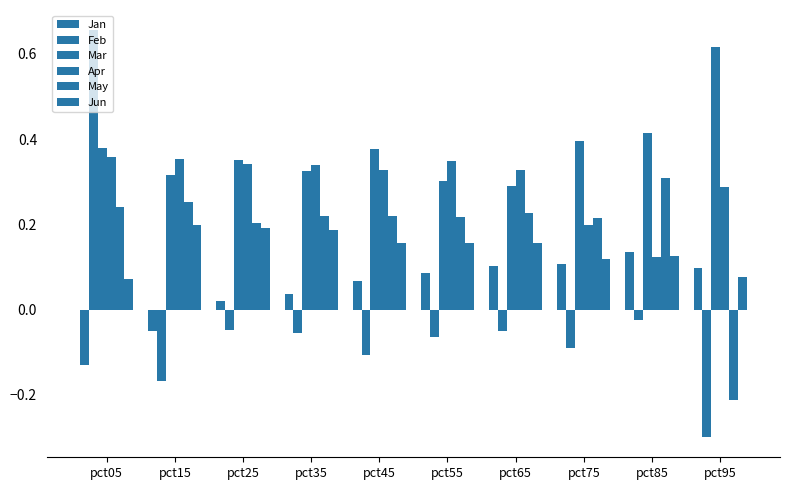

How many values in Jan are above zero?

8